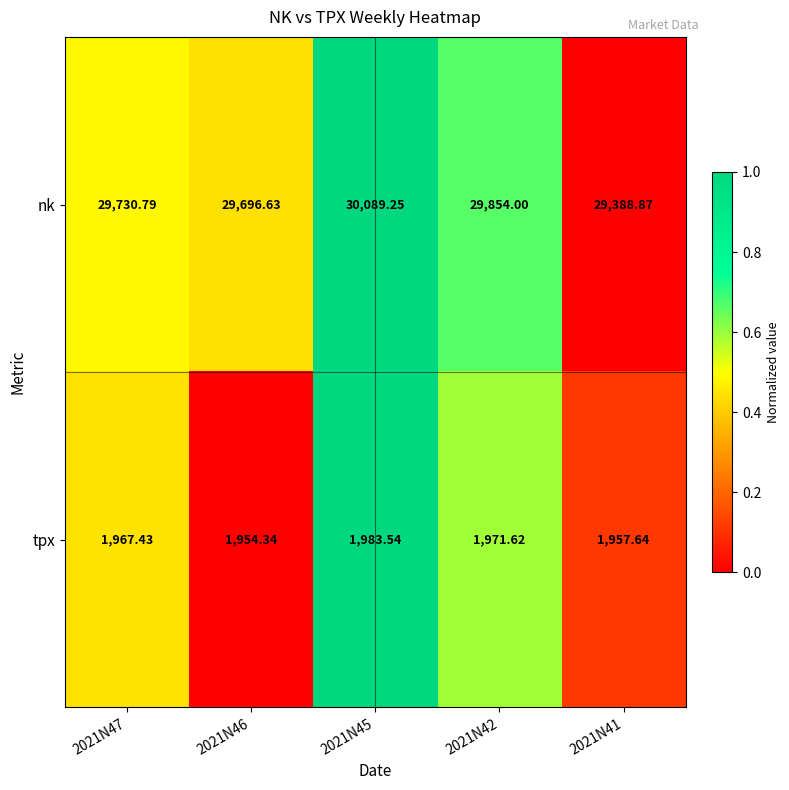

List the series in order of their peak value, highest first.

nk, tpx